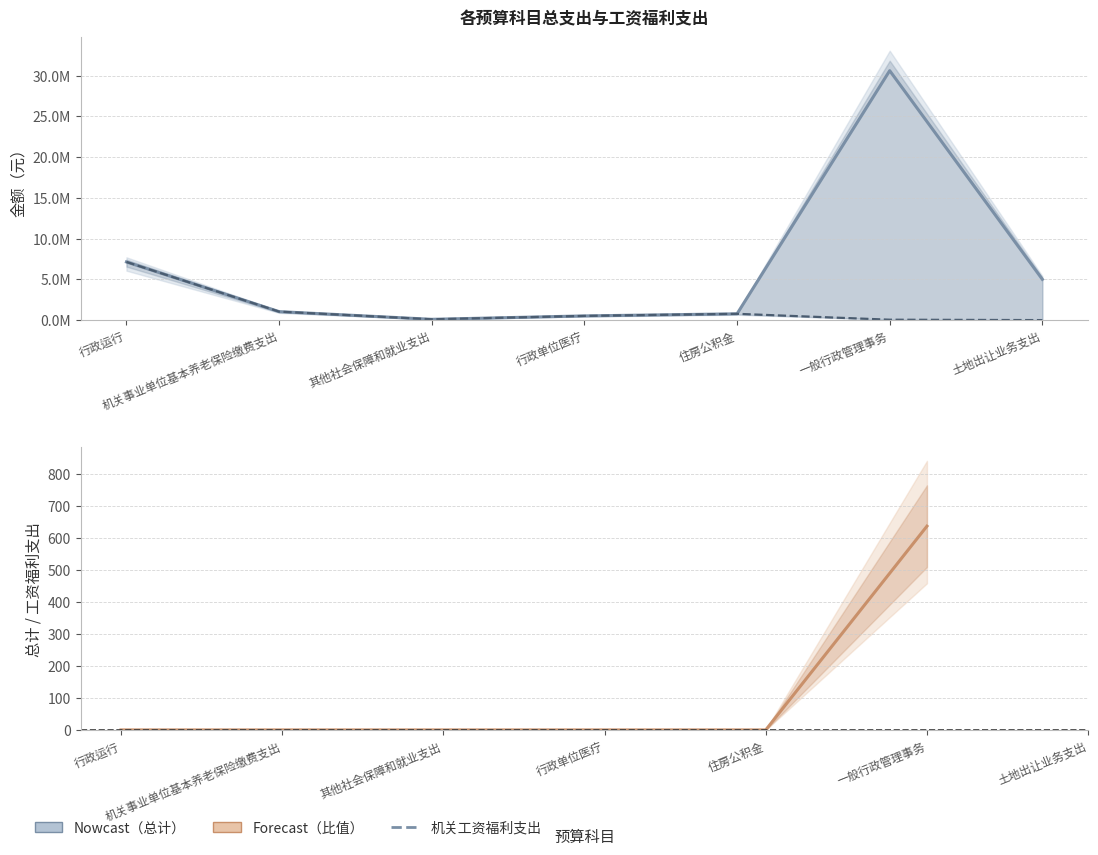

How many values in the 机关工资福利支出 series exceed 513884?

4